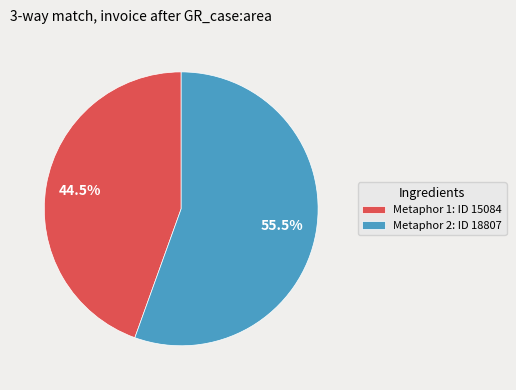

Approximately how many times larger is the value at Metaphor 2: ID 18807 compared to Metaphor 1: ID 15084?

1.2